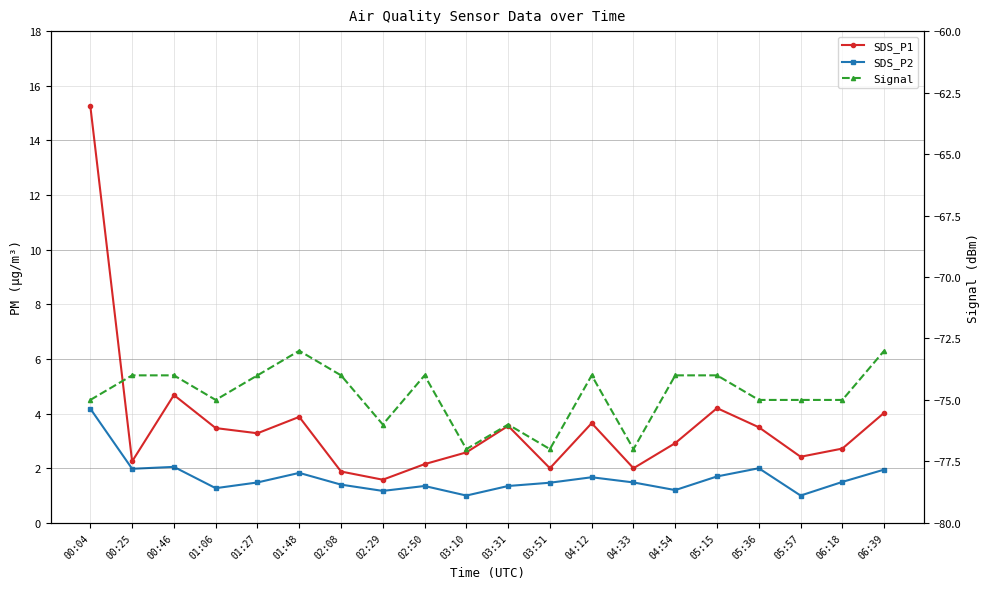

What is the maximum value shown in the chart?

15.2